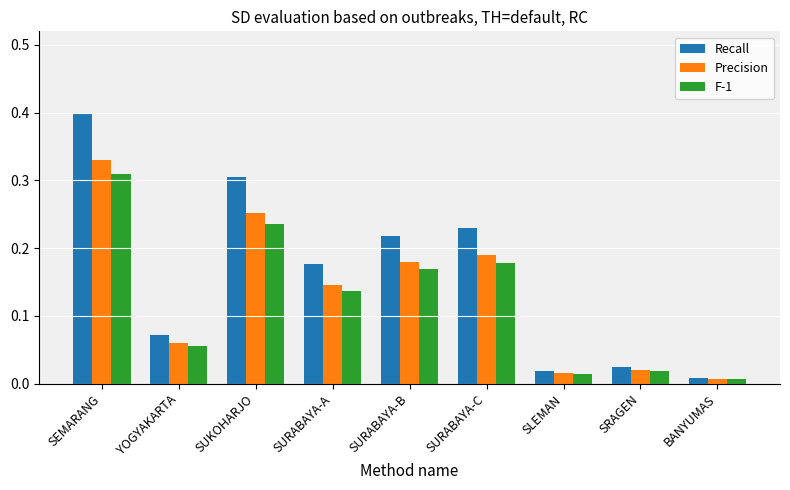

Rank the series by their maximum value, from lowest to highest.

F-1, Precision, Recall